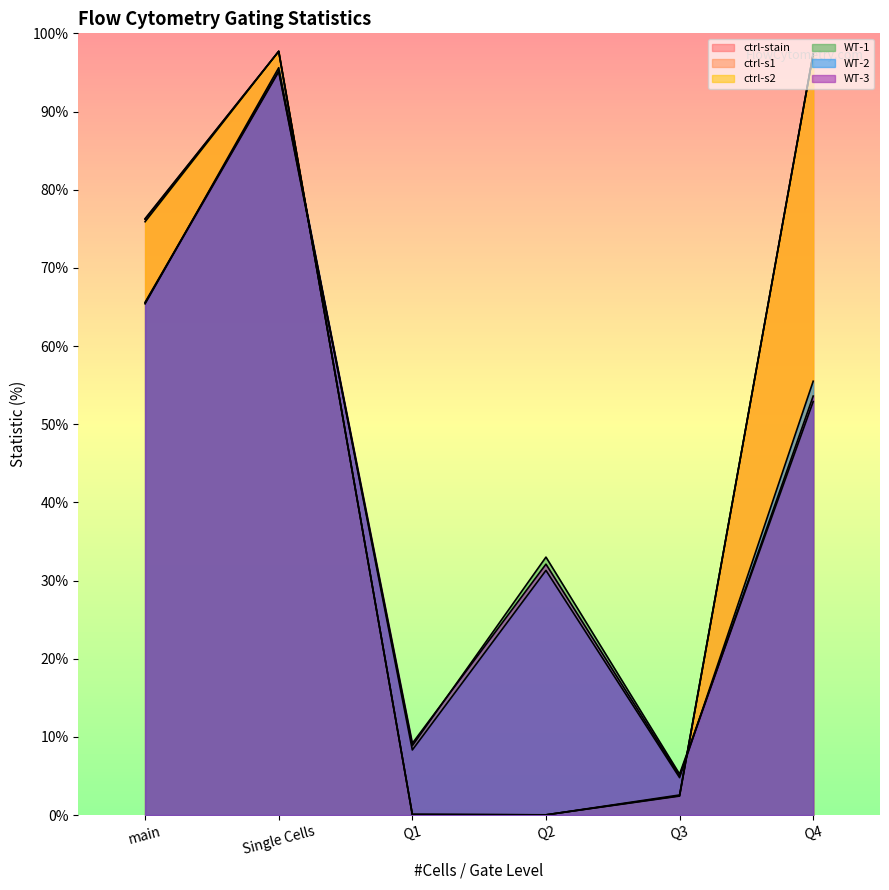

How many data points in WT-3 are above 53?

3